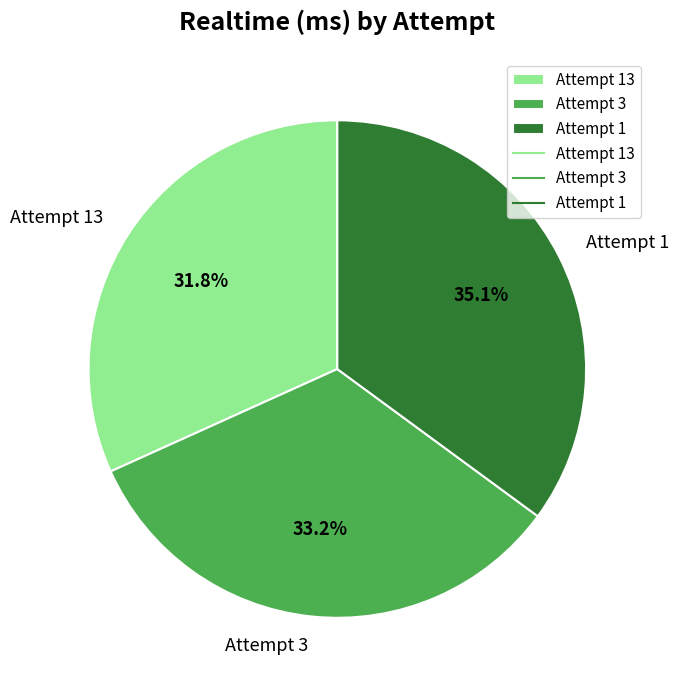

Rank the categories by value from lowest to highest.

Attempt 13, Attempt 3, Attempt 1